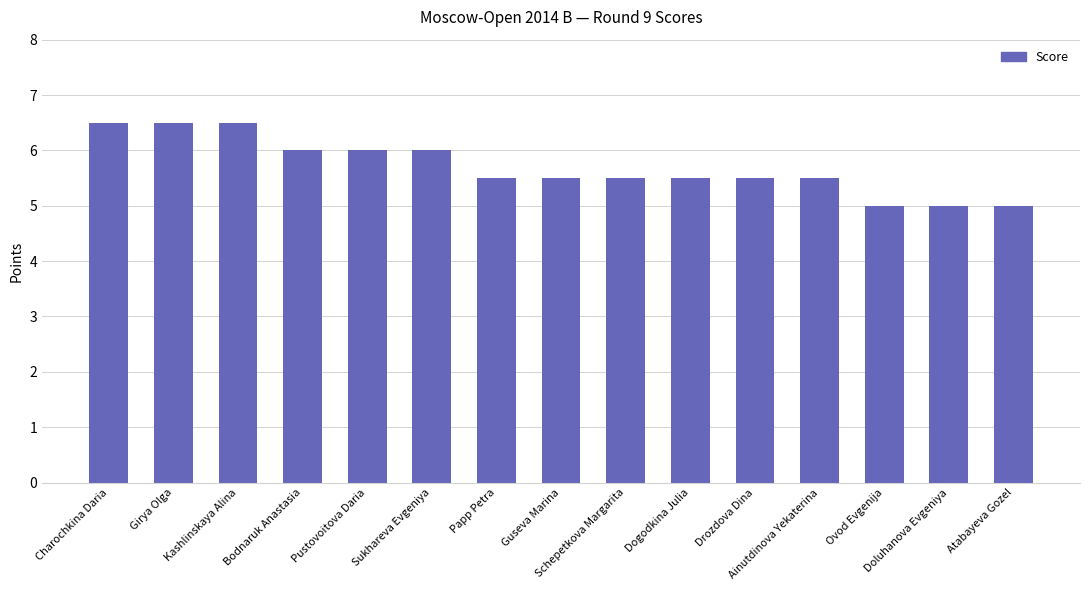

What is the average value?

5.7